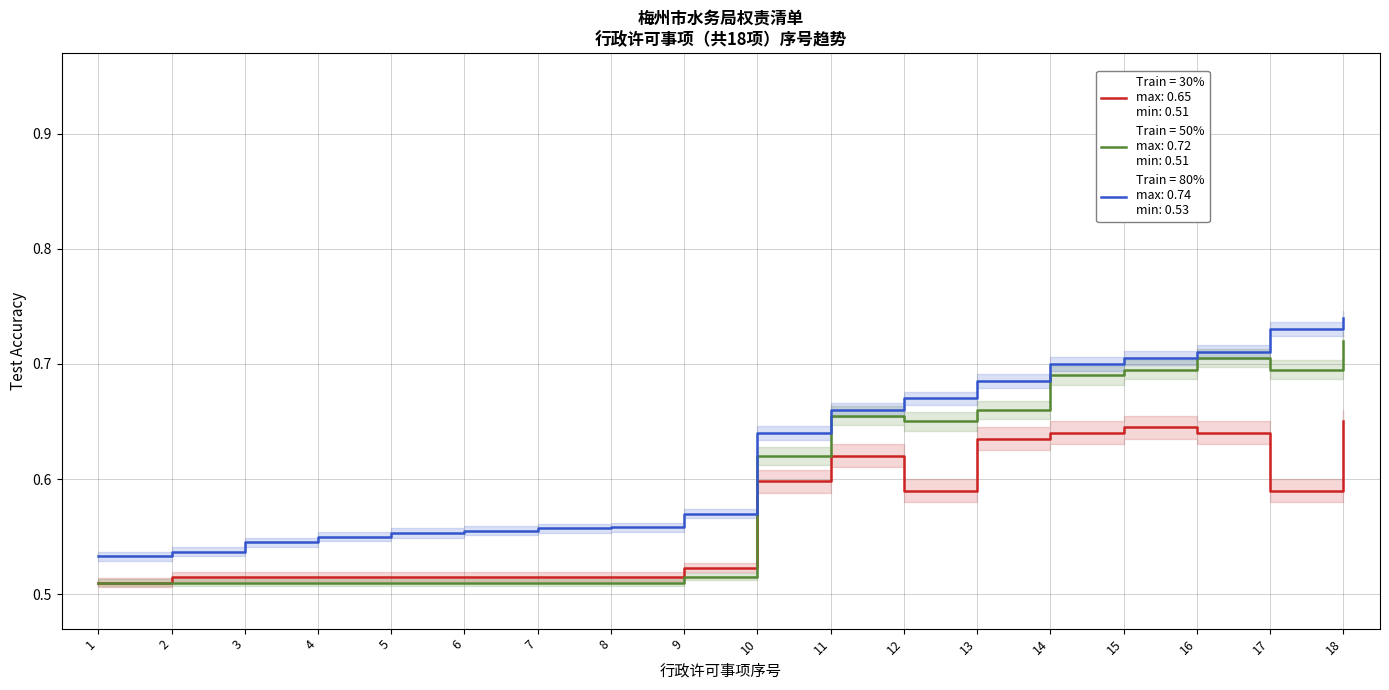

True or false: Train = 80% and Train = 30% cross at least once.

False